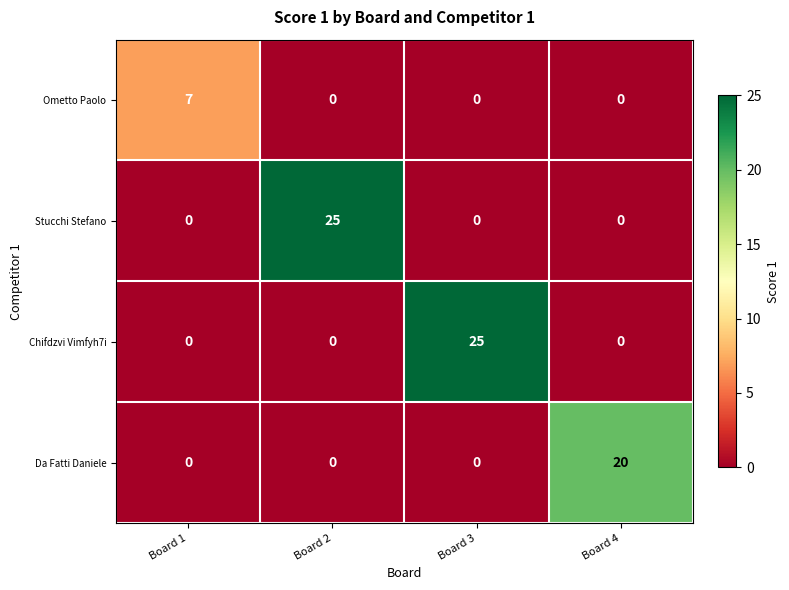

What is the maximum value for Stucchi Stefano?

25